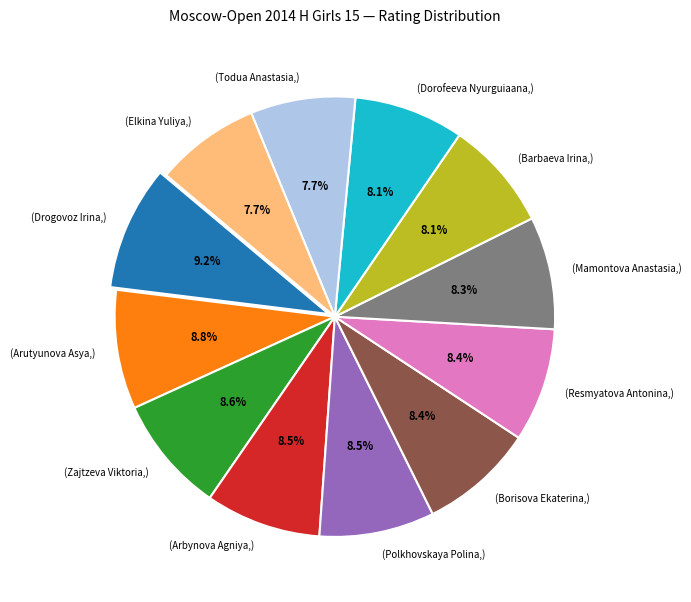

Approximately how many times larger is the value at (Polkhovskaya Polina,) compared to (Drogovoz Irina,)?

0.9